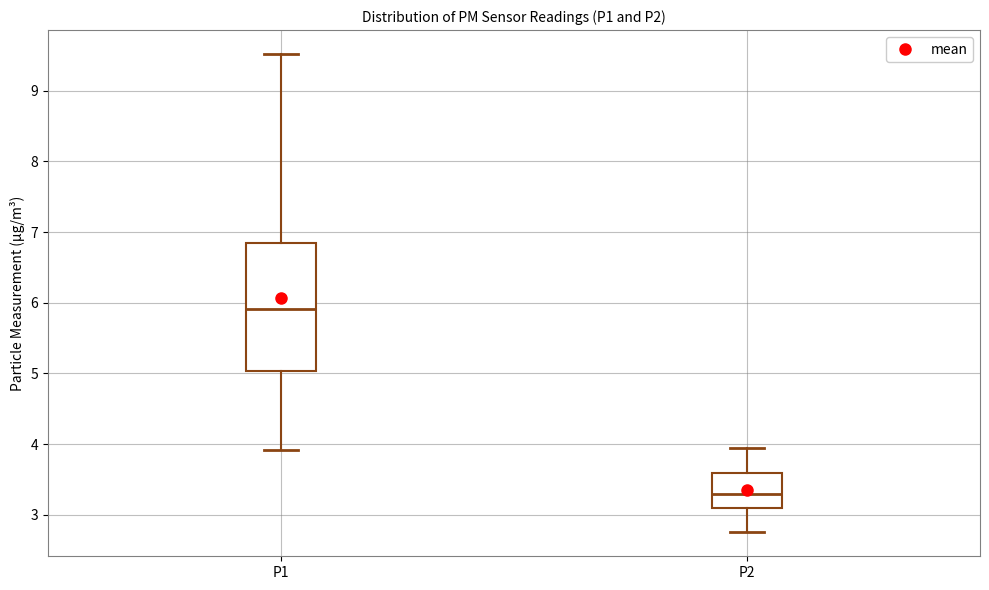

Comparing the boxes themselves (not the whiskers), which one is the tallest?

P1